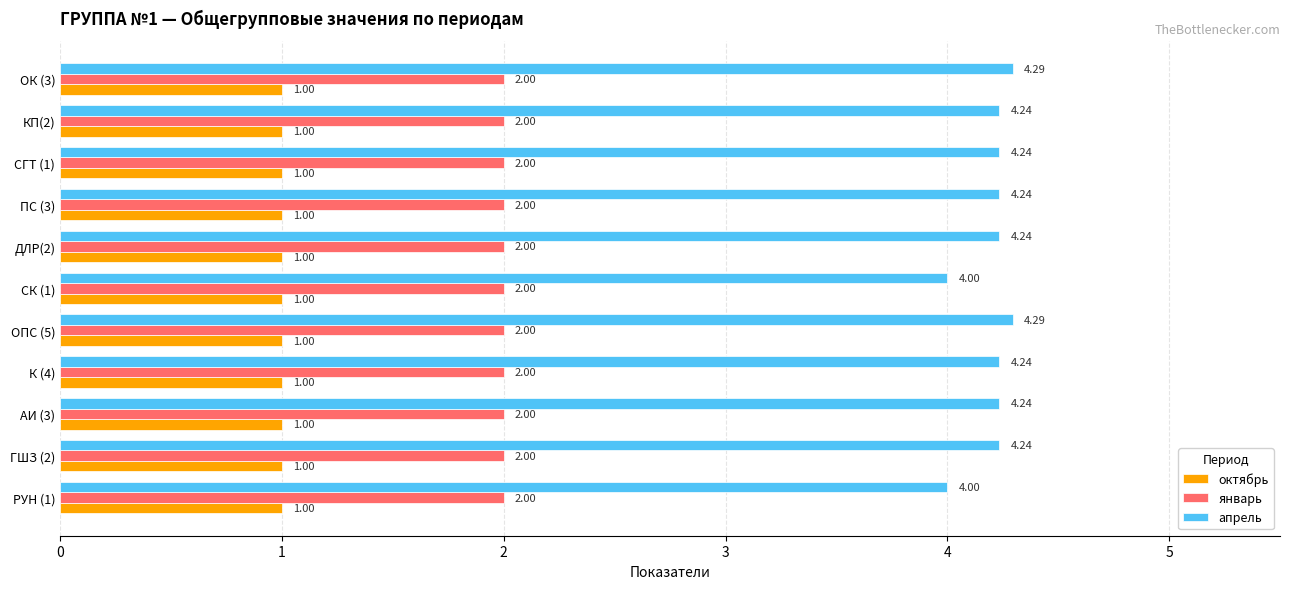

What is the spread (max minus min) of values at ДЛР(2)?

3.2